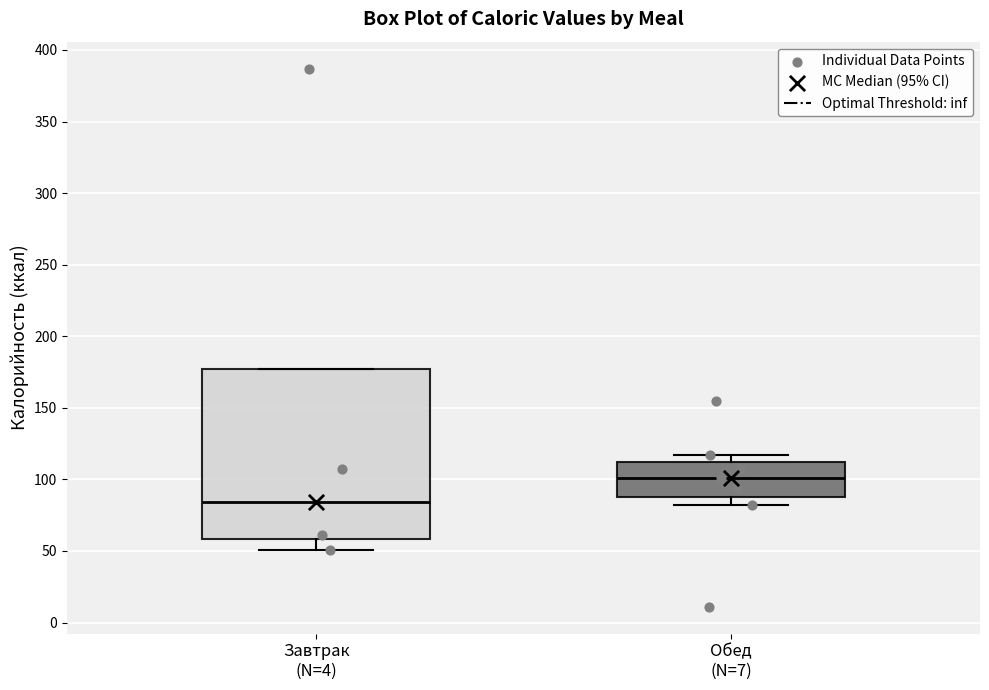

Where is the upper edge of the box for Завтрак (N=4) on the y-axis? The values are not printed on the chart, so give them approximately, as read against the axis.

175